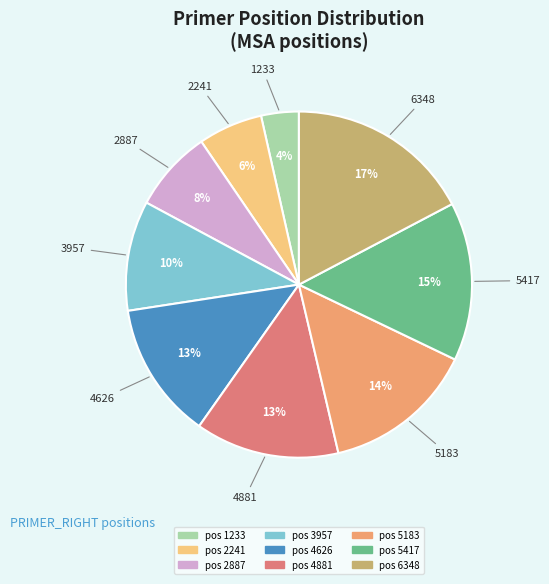

Is the sum of 5417 and 5183 greater than half?

No